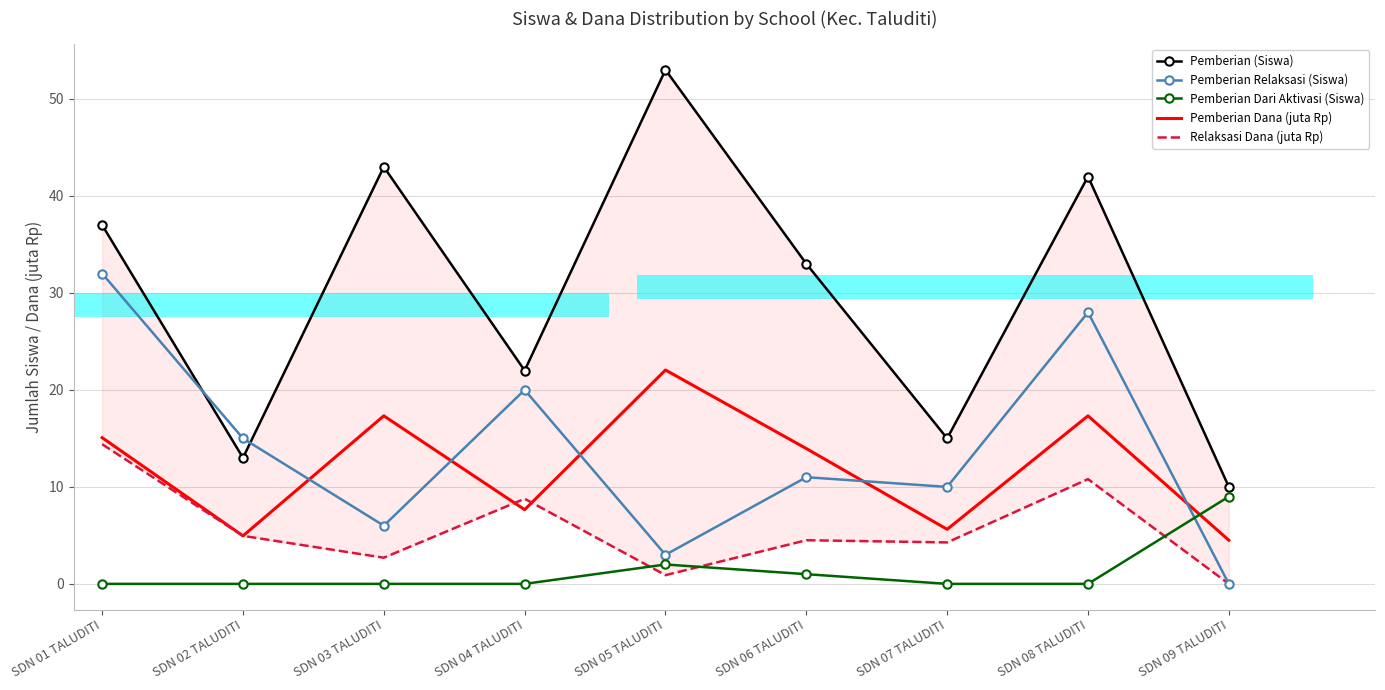

What is the total value across all series at SDN 02 TALUDITI?

37.9